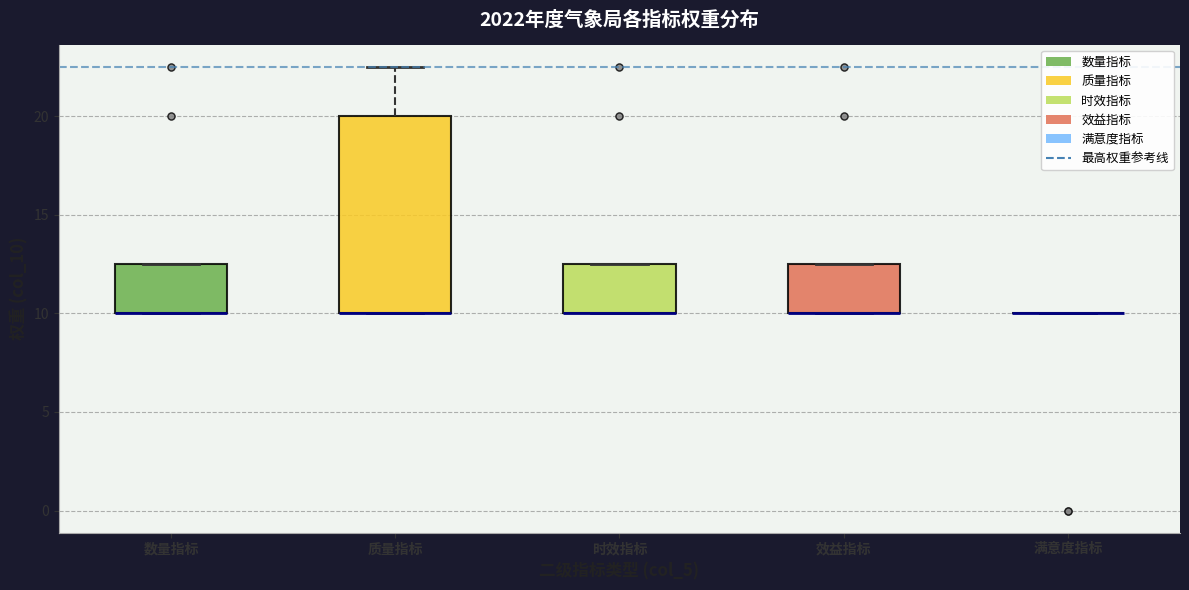

Where is the lower edge of the box for 效益指标 on the y-axis? The values are not printed on the chart, so give them approximately, as read against the axis.

10.0